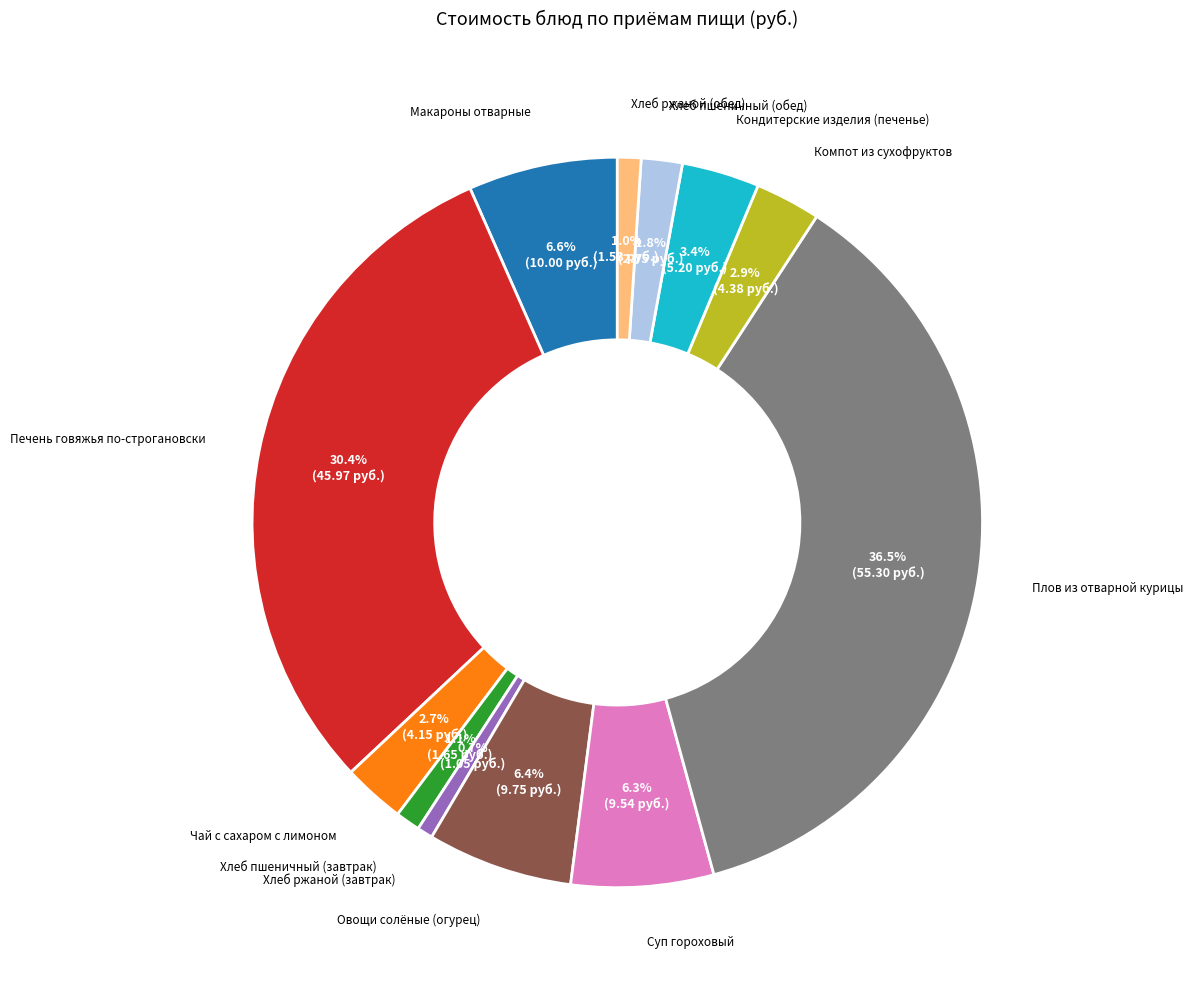

Count the number of slices in the pie.

12